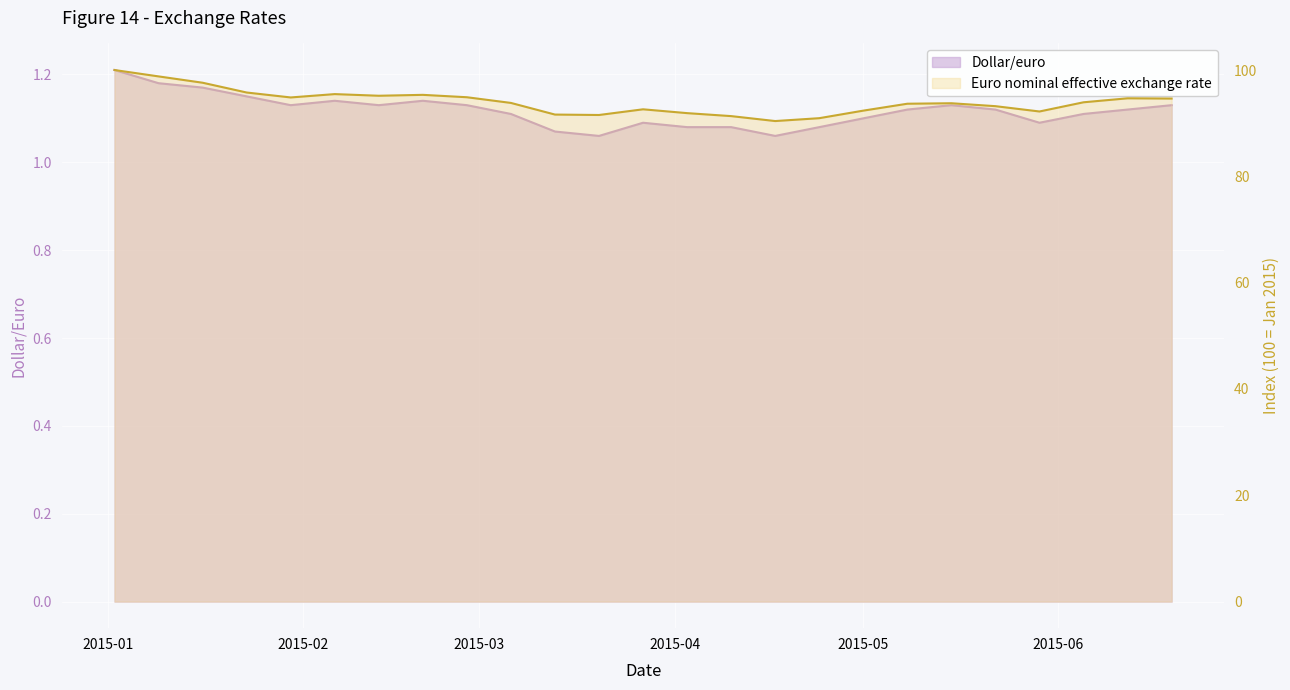

Where does the Euro nominal effective exchange rate series first go above 93?

2015-01-02